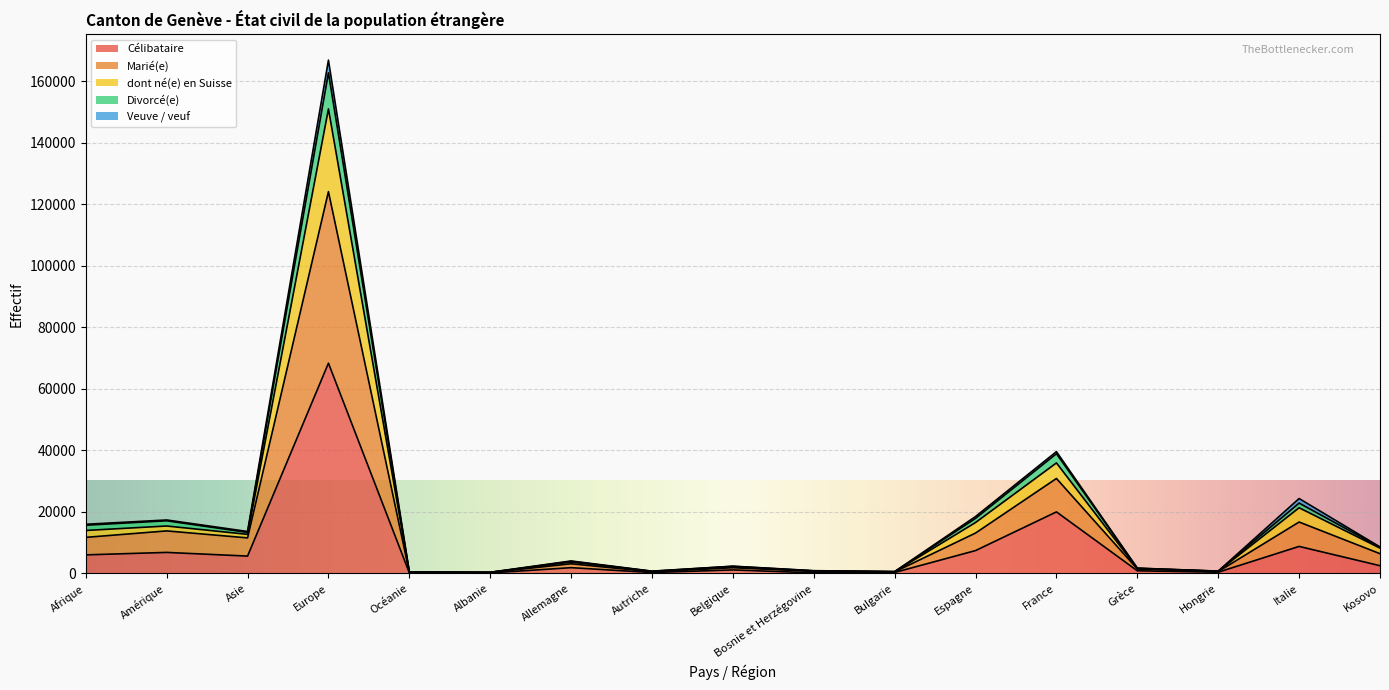

At which category is the sum across all series the highest?

Europe